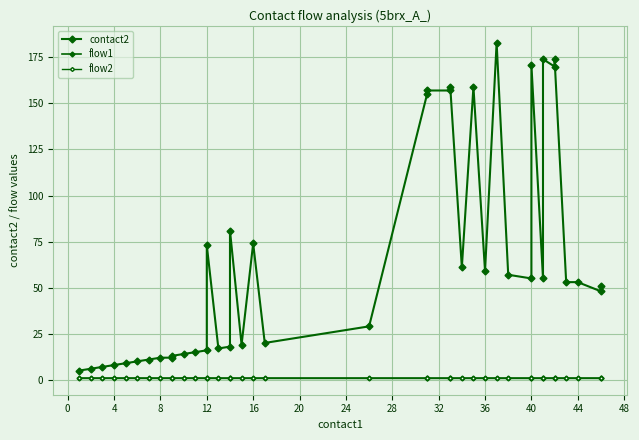

What is the maximum value shown in the chart?

183